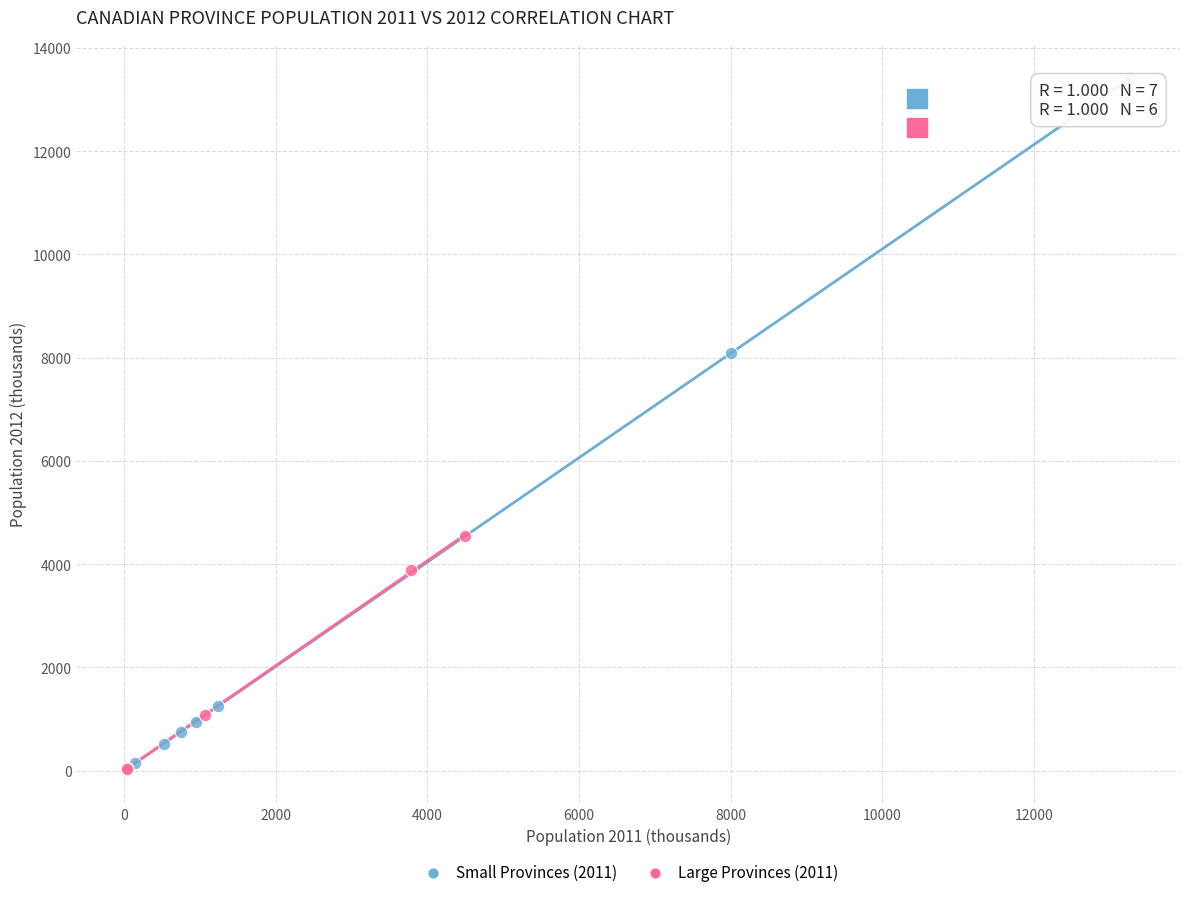

Which series has the widest spread of Y values?

Small Provinces (2011)